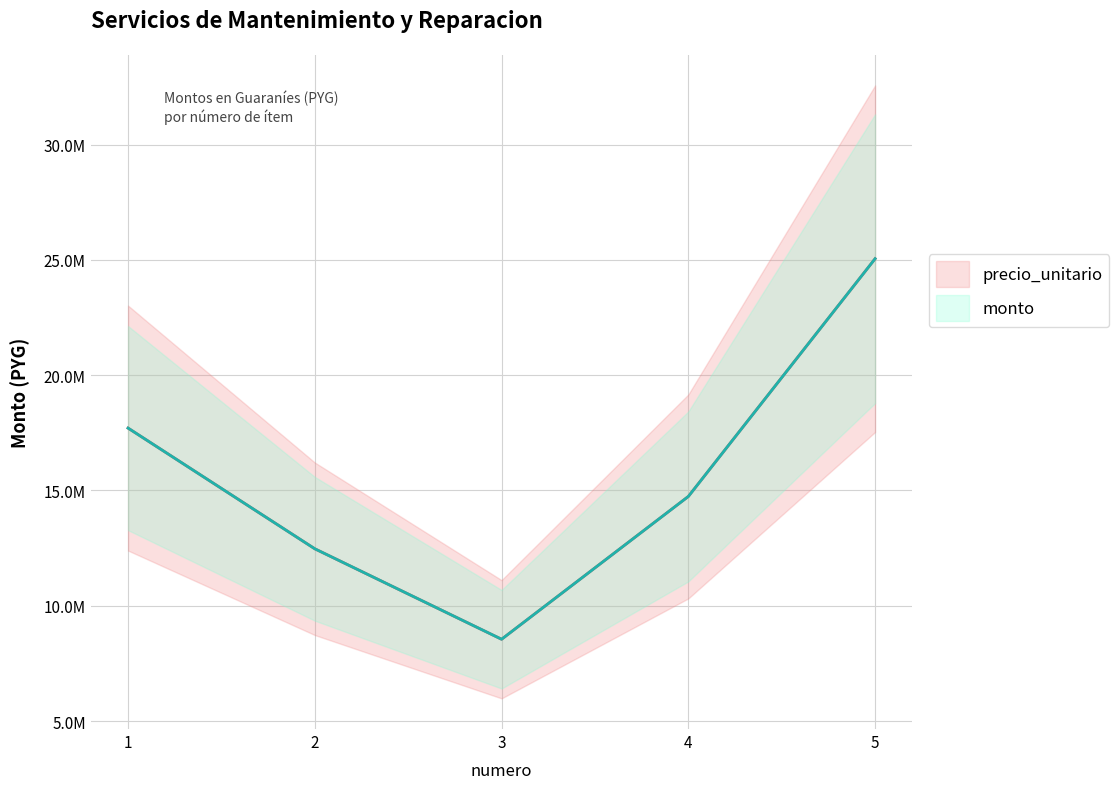

Rank the categories by precio_unitario value from lowest to highest.

3, 2, 4, 1, 5